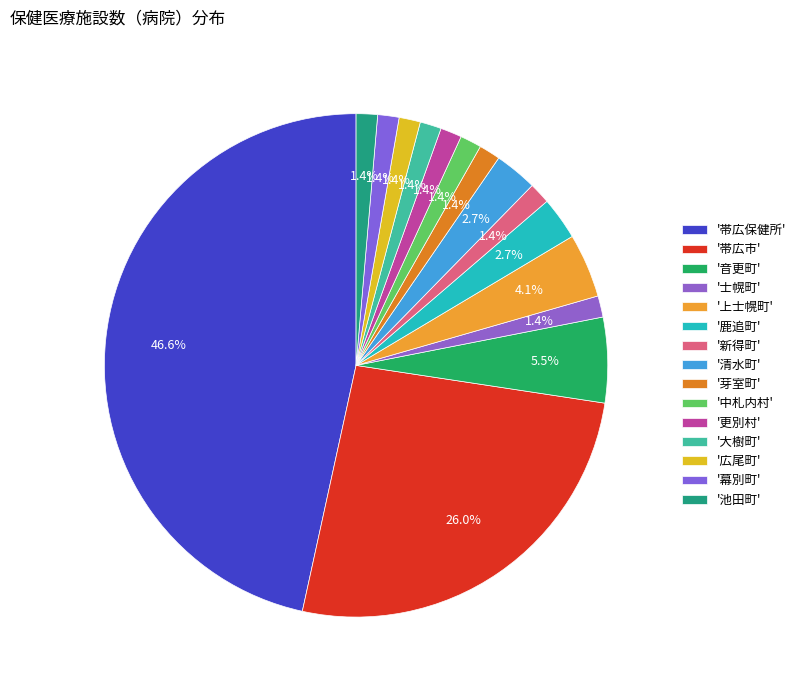

Which category has the smallest portion of the pie?

士幌町